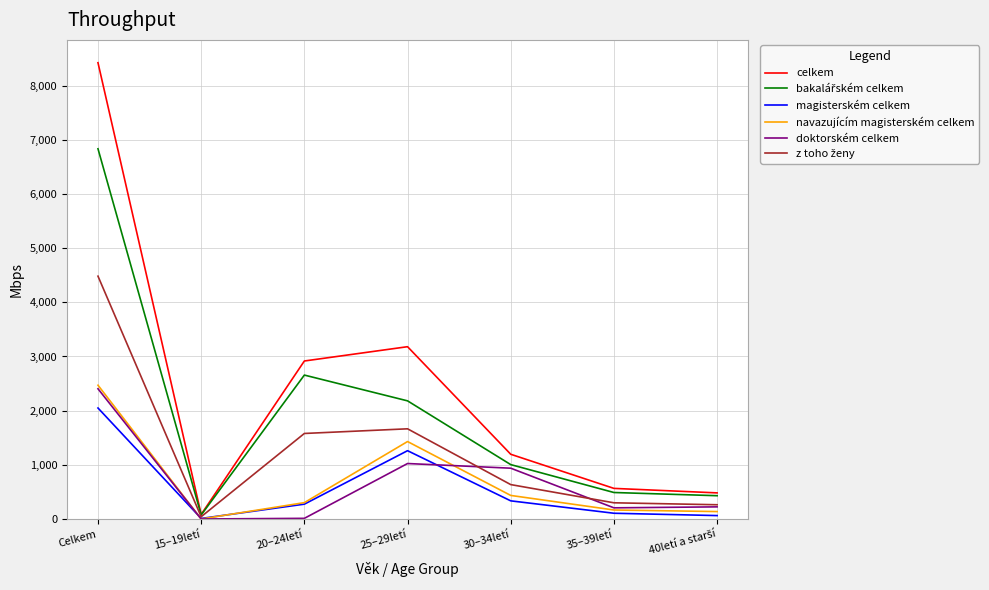

Which series has the widest spread of values?

celkem